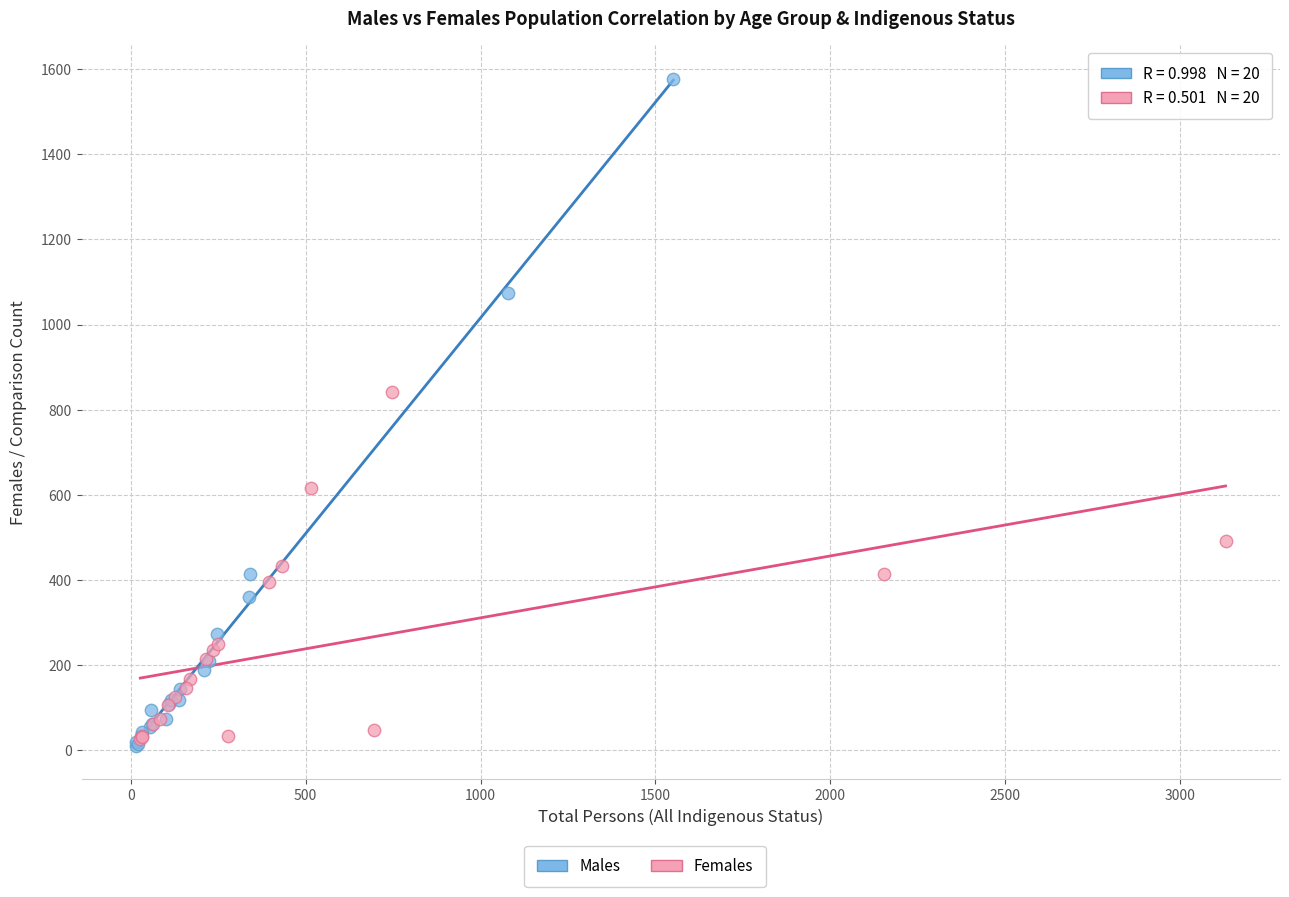

Which series has the largest Y range (max minus min)?

Males